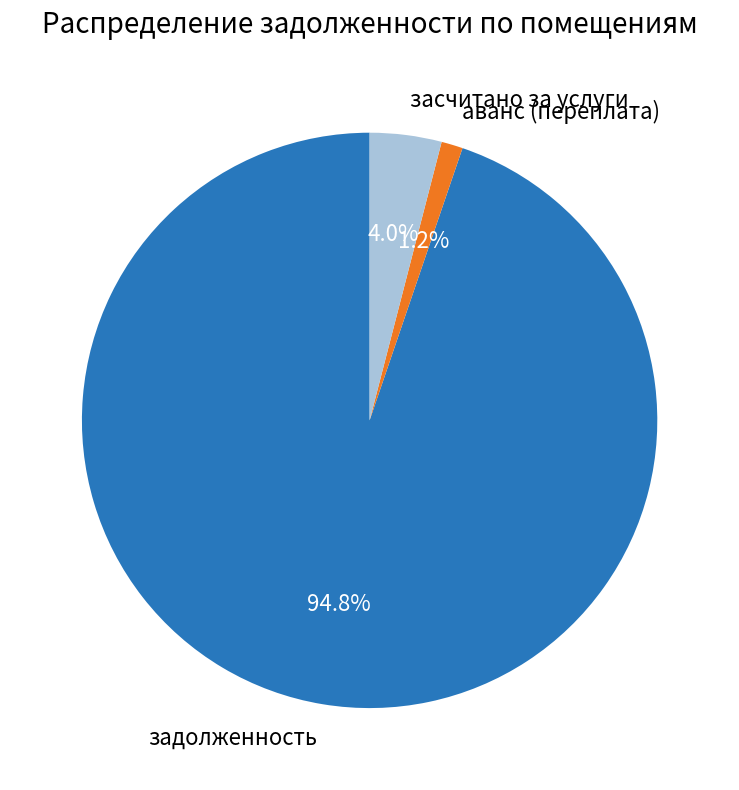

Which slice is the largest?

задолженность